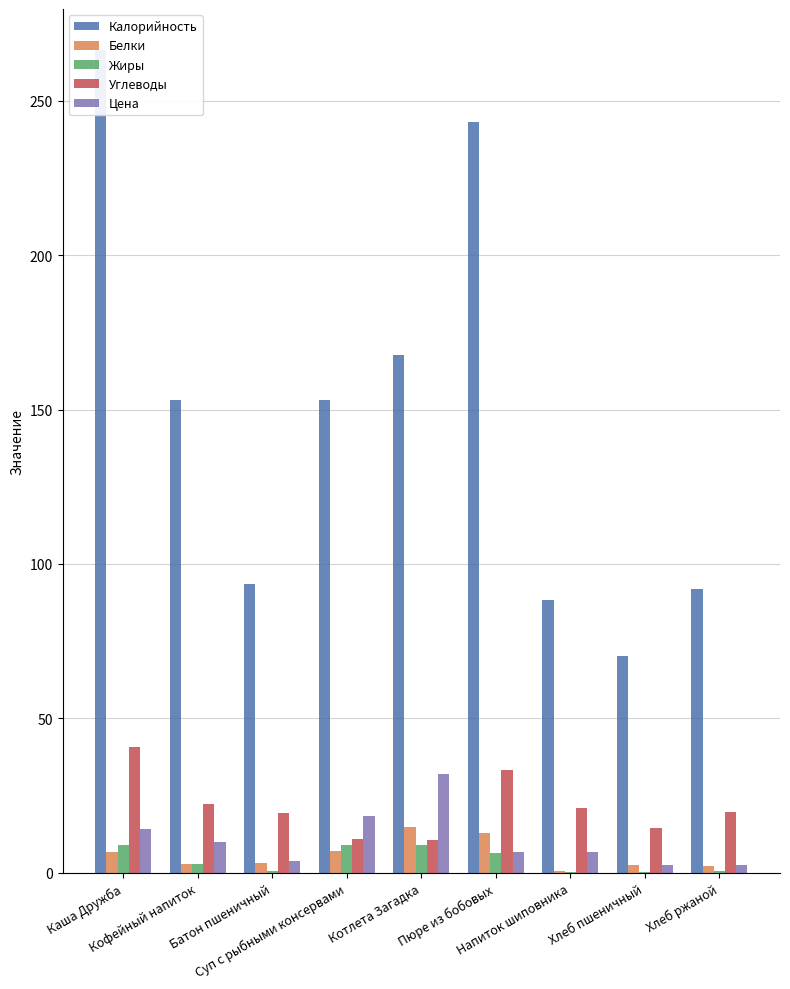

Reading left to right, list all the values displayed in this chart.

Калорийность: 266.4	153.0	93.5	153.2	167.6	243.0	88.2	70.1	92.0
Белки: 6.8	2.7	3.2	7.0	14.8	13.0	0.7	2.4	2.2
Жиры: 8.9	2.8	0.4	9.1	9.1	6.5	0.3	0.3	0.4
Углеводы: 40.8	22.4	19.3	10.8	10.6	33.3	20.8	14.5	19.8
Цена: 14.2	10.0	3.7	18.3	32.1	6.7	6.7	2.6	2.6